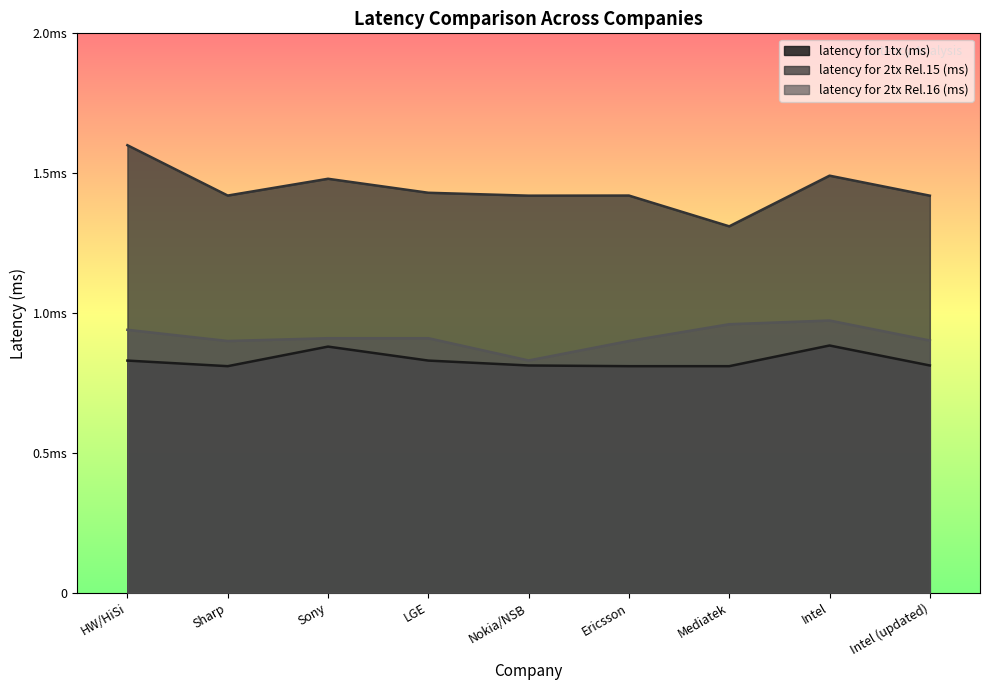

True or false: latency for 2tx Rel.15 (ms) and latency for 2tx Rel.16 (ms) intersect in this chart.

False